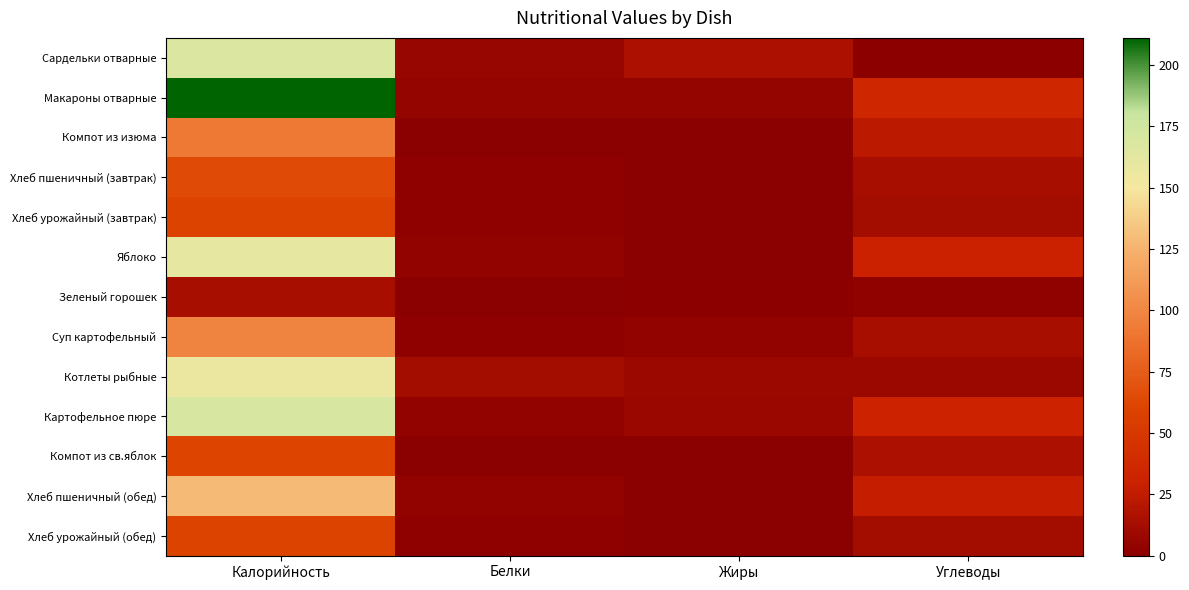

What is the total value across all series at Углеводы?

224.2